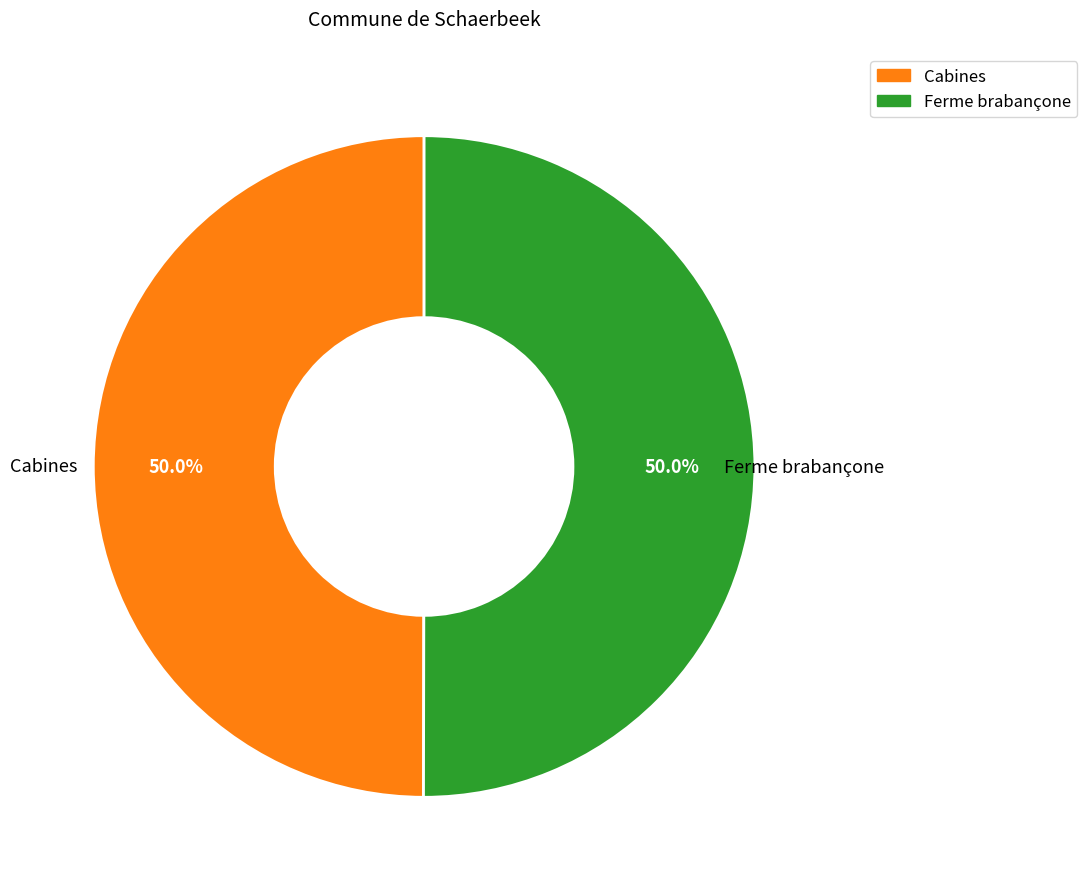

Do Ferme brabançone and Cabines together represent more than half of the pie?

Yes